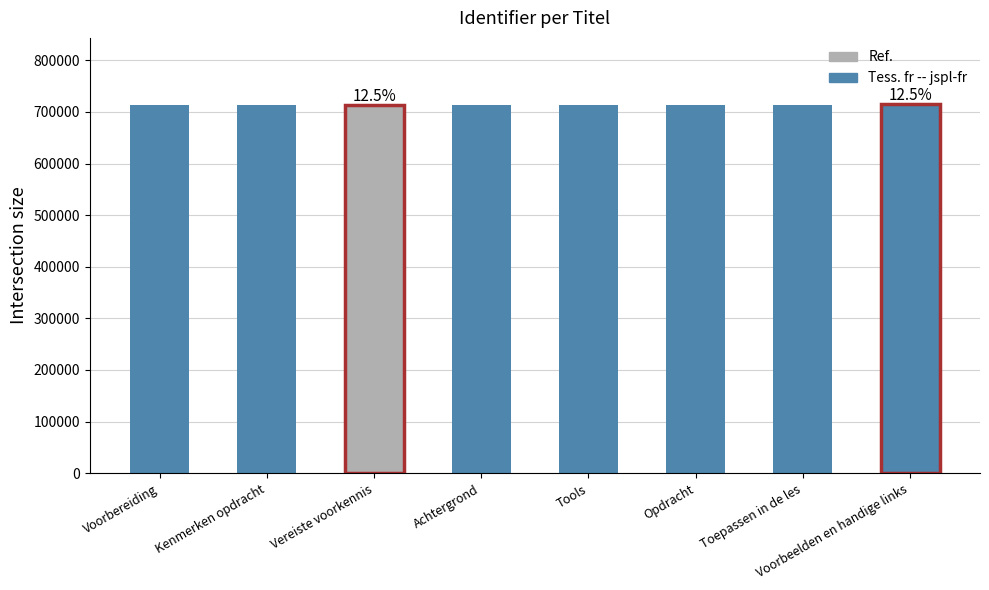

Reading left to right, extract all data points from this chart.

Voorbereiding=713060	Kenmerken opdracht=713061	Vereiste voorkennis=713063	Achtergrond=713038	Tools=713042	Opdracht=713043	Toepassen in de les=713045	Voorbeelden en handige links=714841